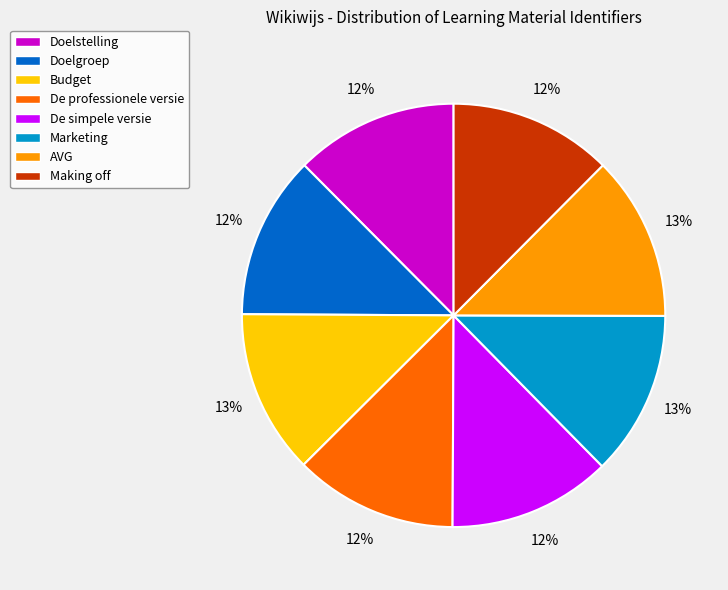

To the nearest percent, what is the average slice percentage?

12%